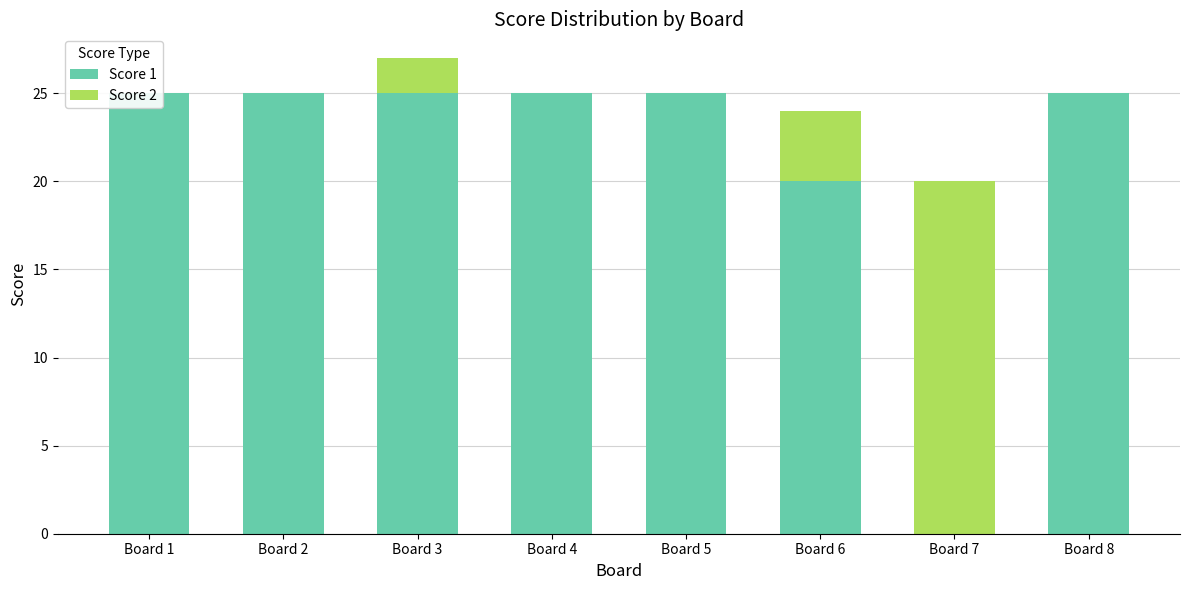

Reading left to right, extract all data points from this chart.

Score 1: 25	25	25	25	25	20	0	25
Score 2: 0	0	2	0	0	4	20	0